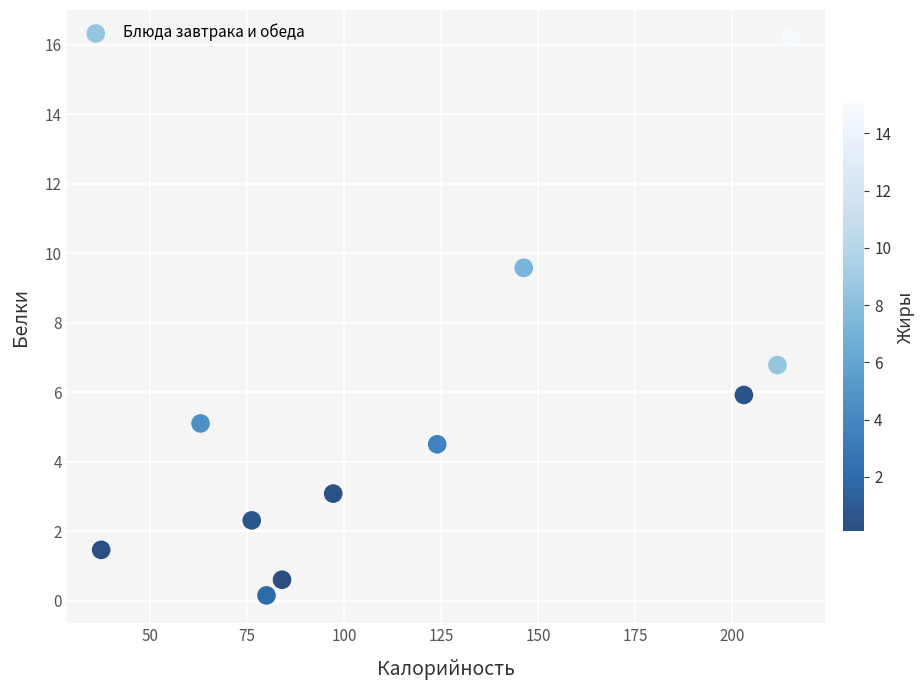

What is the range of X values (max minus min)?

177.6